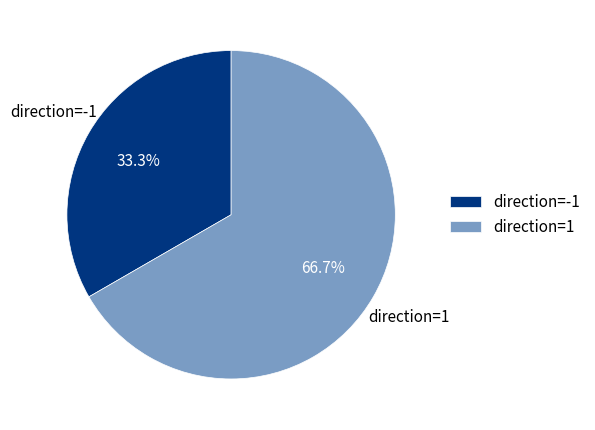

Is it true that direction=1 is 78% of the pie?

False